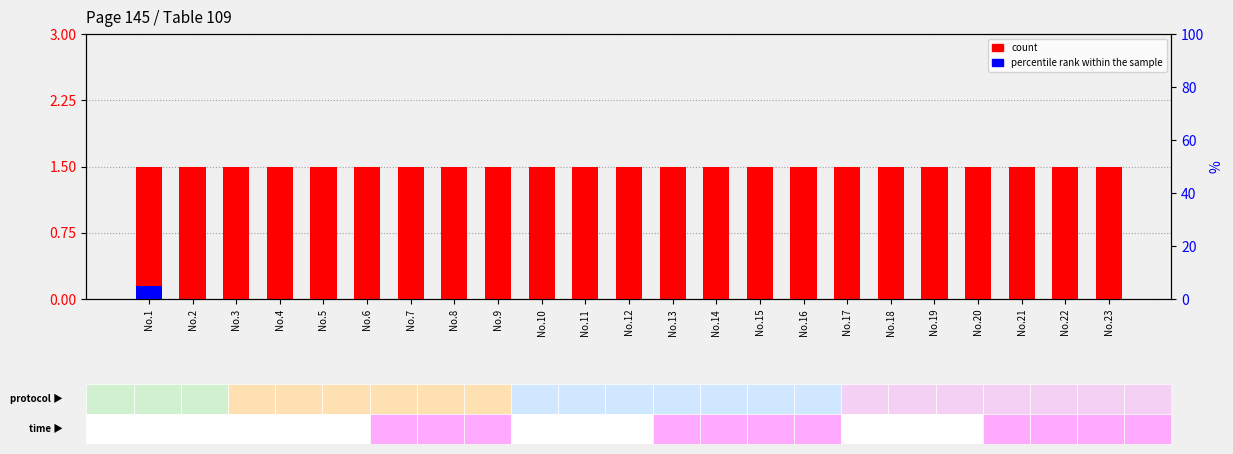

How many groups of bars are there?

23